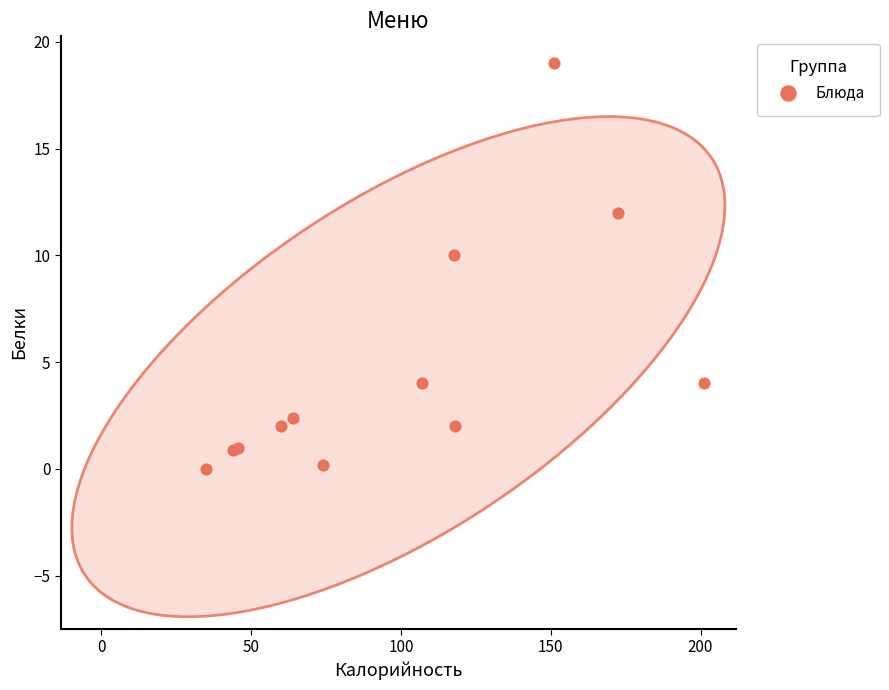

What Y value in the scatter plot is closest to 9?

10.0